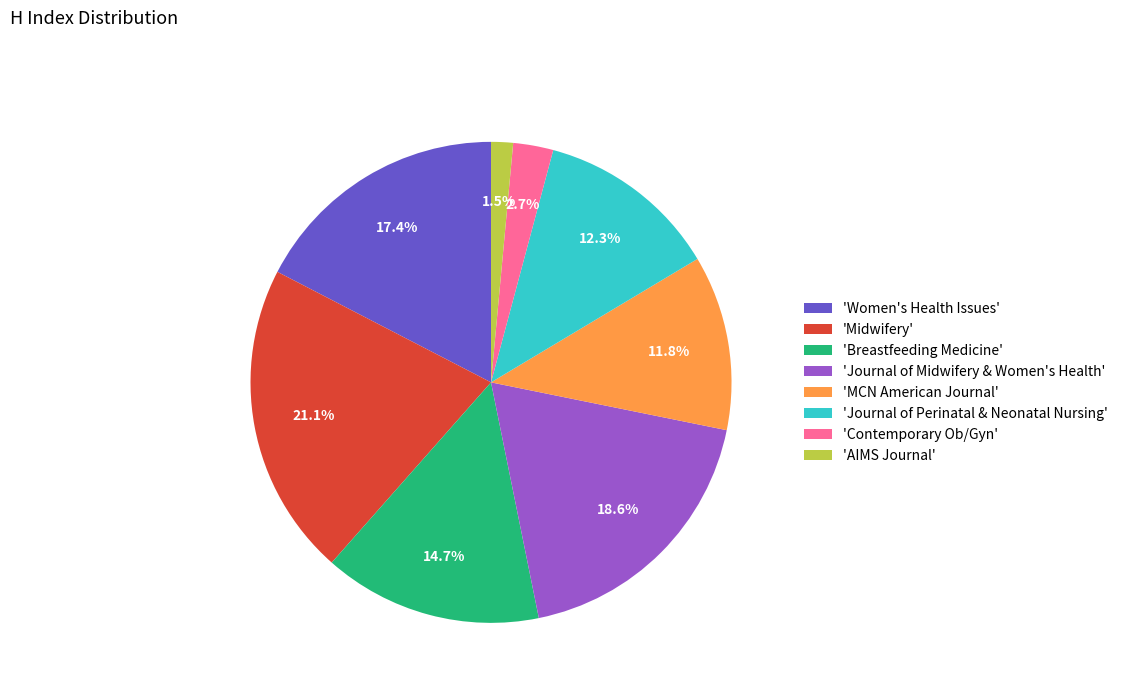

How many segments does this pie chart have?

8